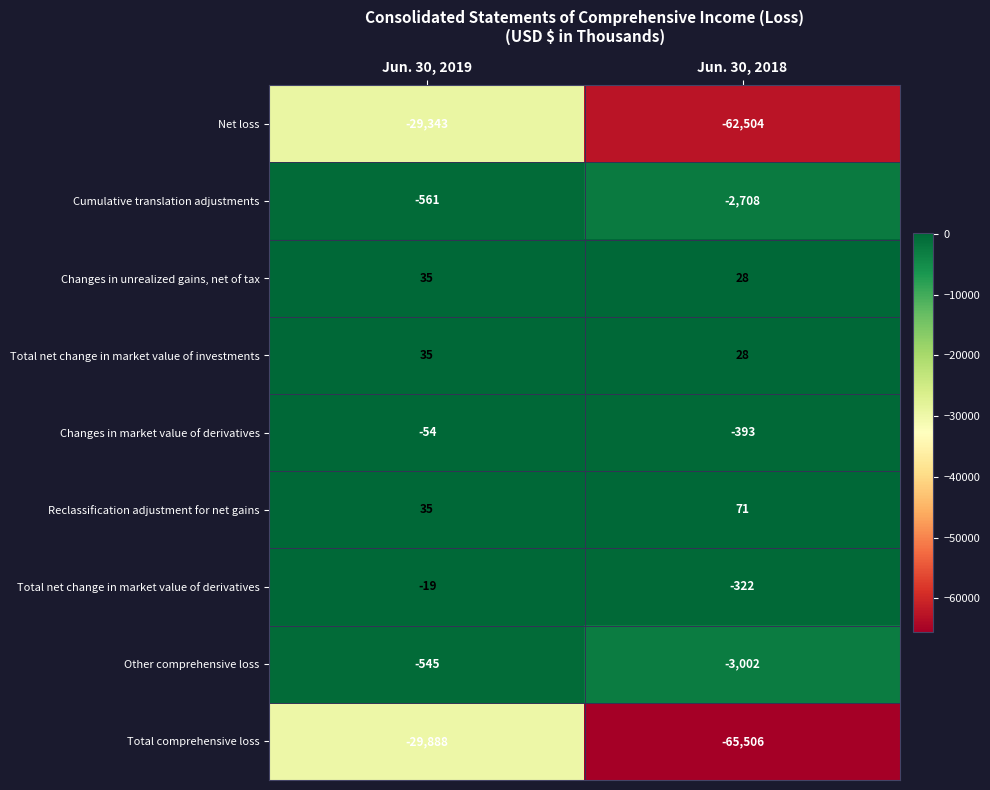

Rank the categories by Cumulative translation adjustments value from highest to lowest.

Jun. 30, 2019, Jun. 30, 2018